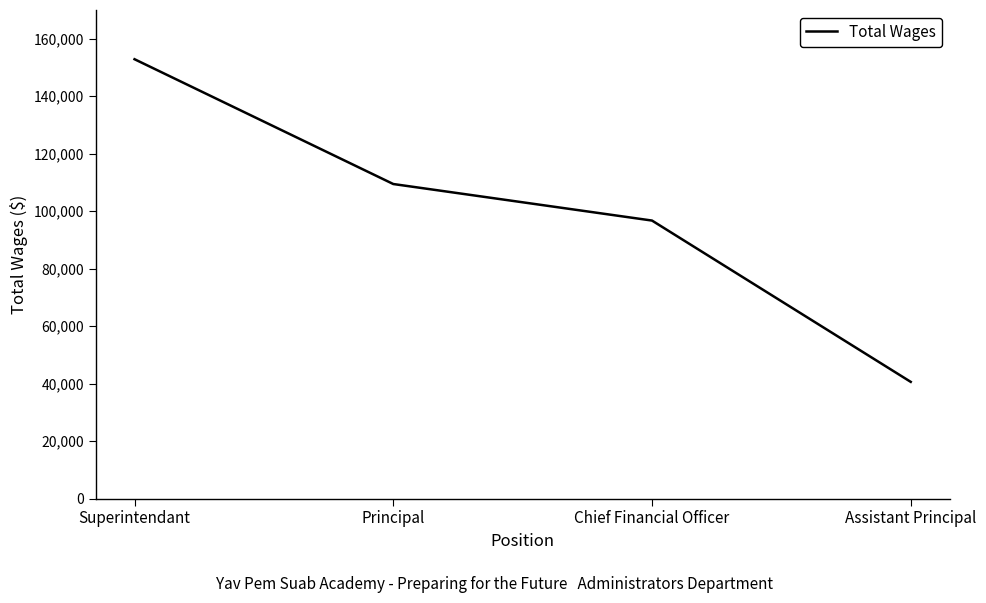

True or false: there are more than 0 points higher than both neighbors.

False